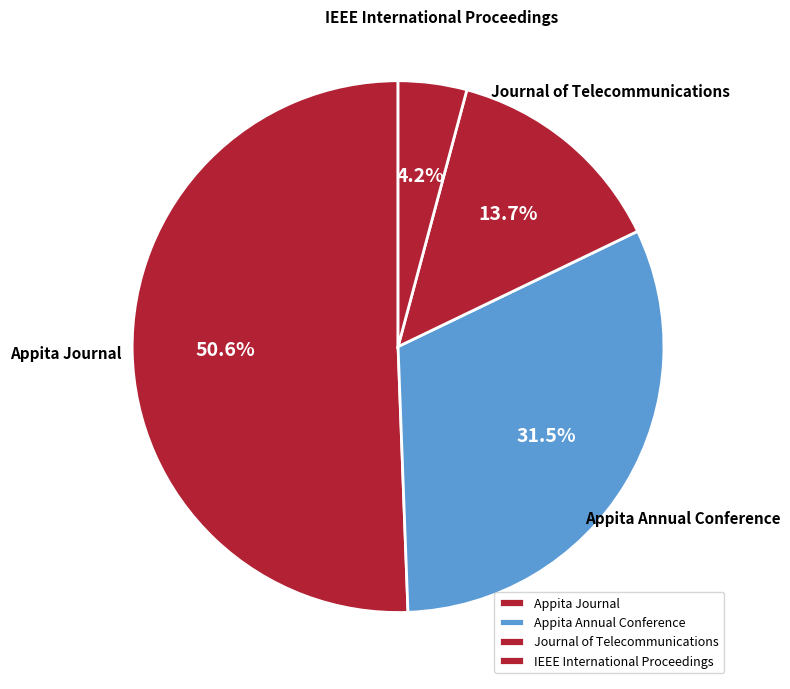

To the nearest percent, what is the average slice percentage?

25%